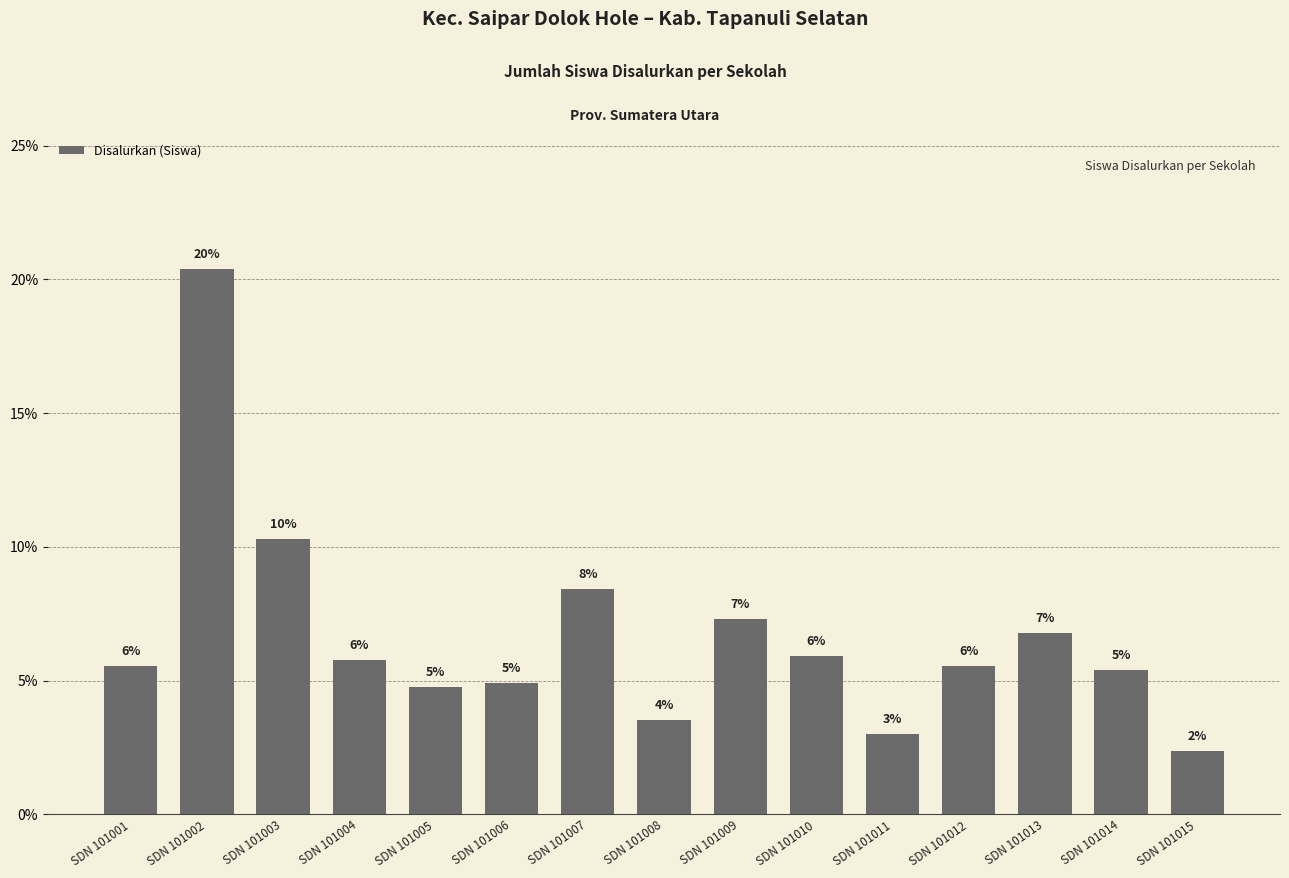

At which label is the value closest to 11?

SDN 101003